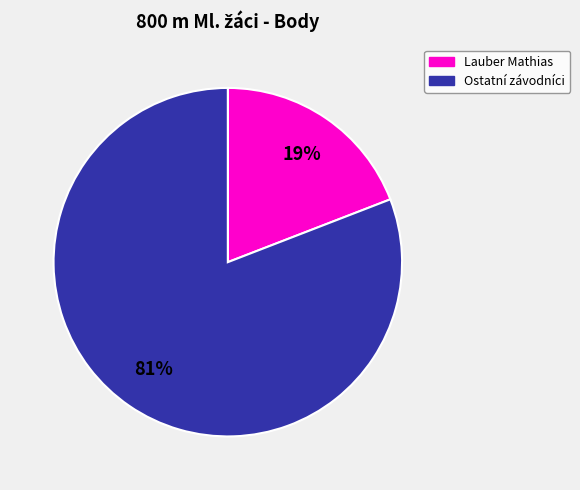

How many segments does this pie chart have?

2